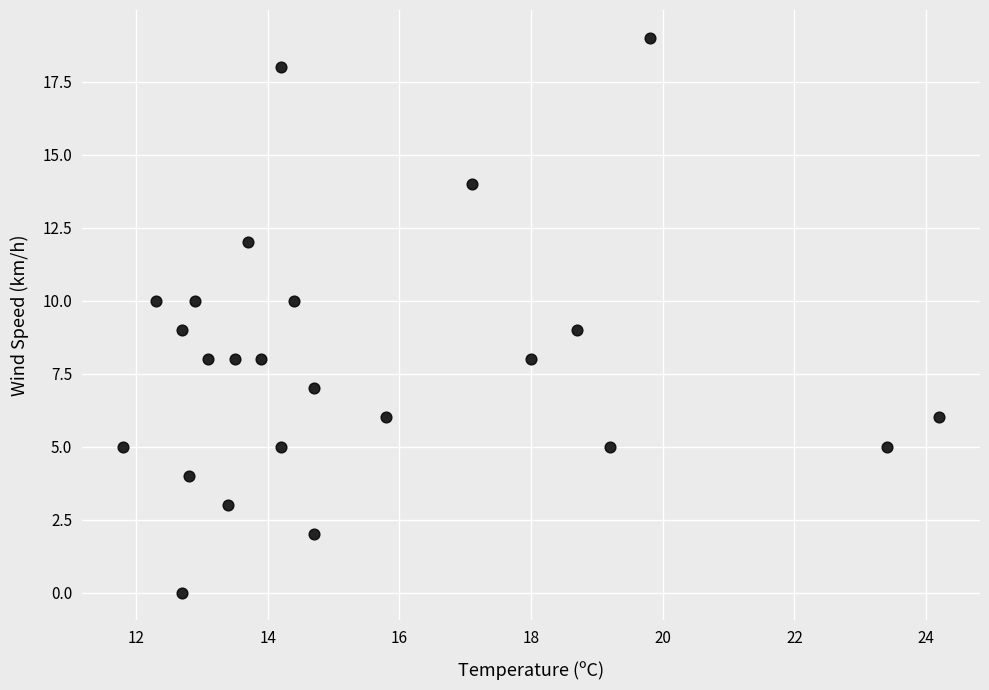

What is the range of Y values (max minus min)?

19